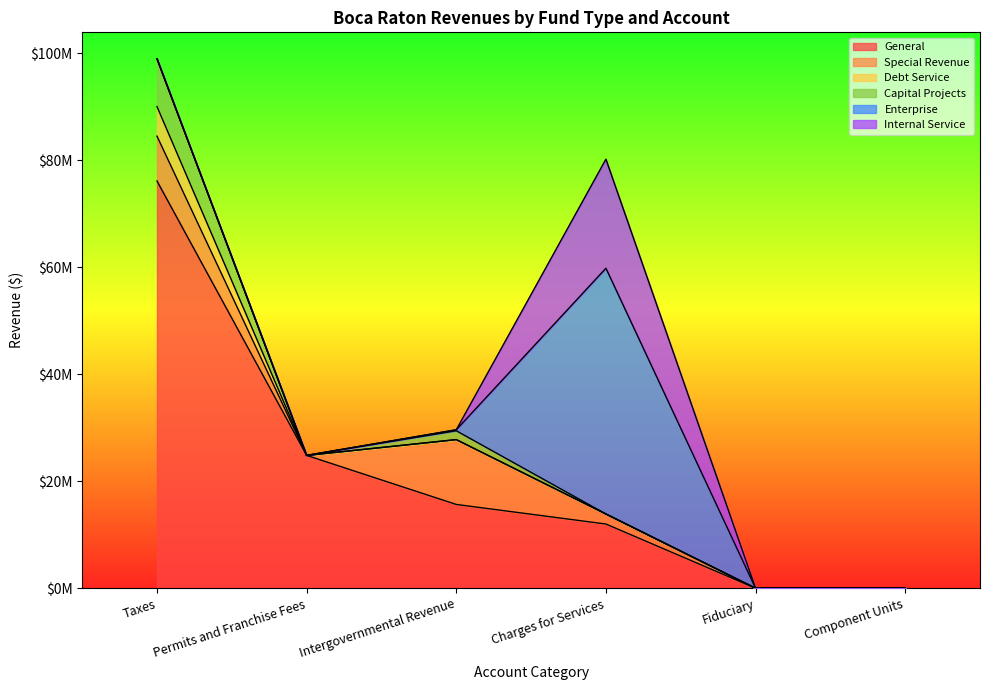

What are all the series names shown in the legend?

General, Special Revenue, Debt Service, Capital Projects, Enterprise, Internal Service